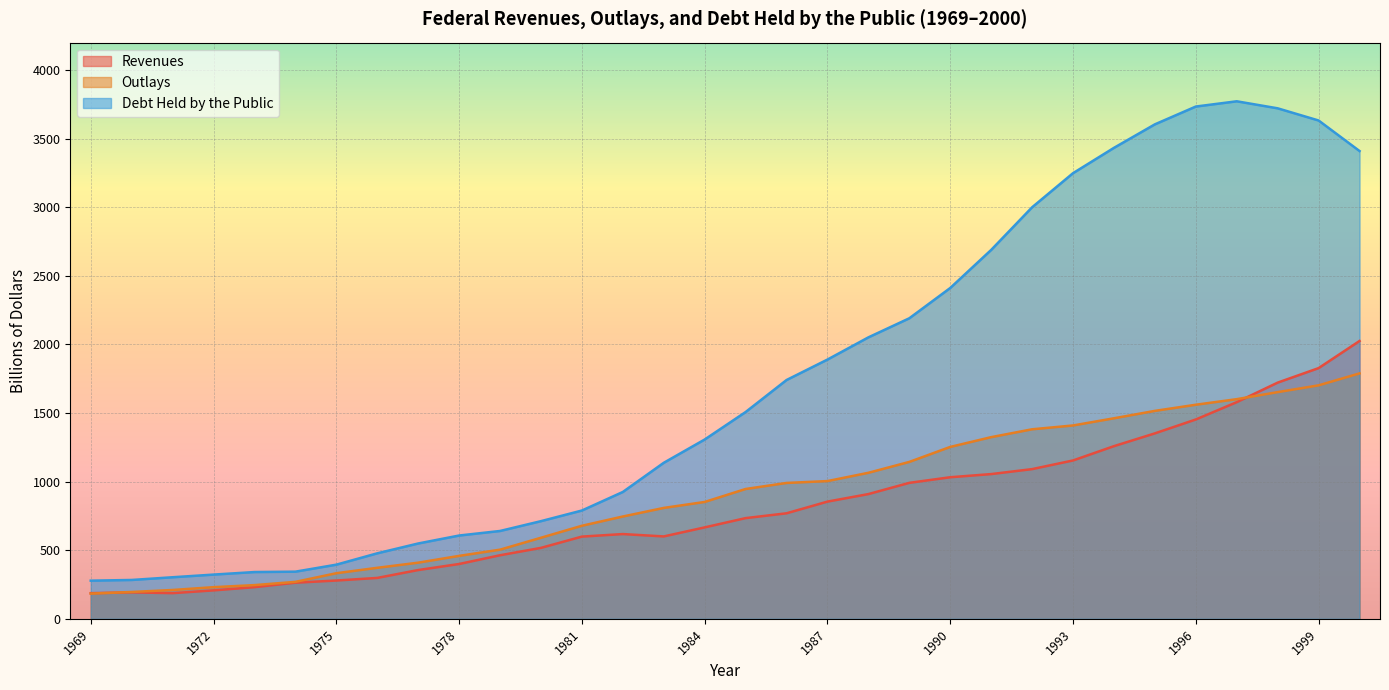

How many times do Revenues and Outlays cross each other?

2